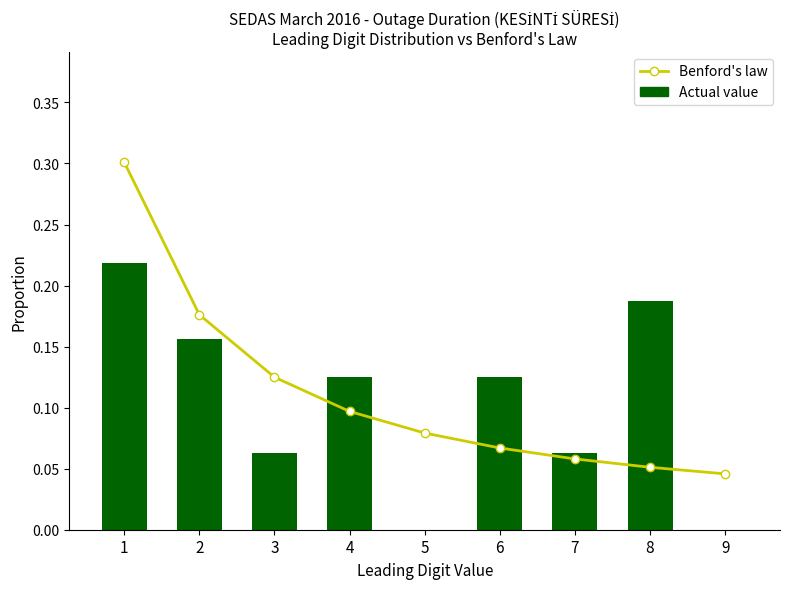

What is the average value of the Benford's law series?

0.1